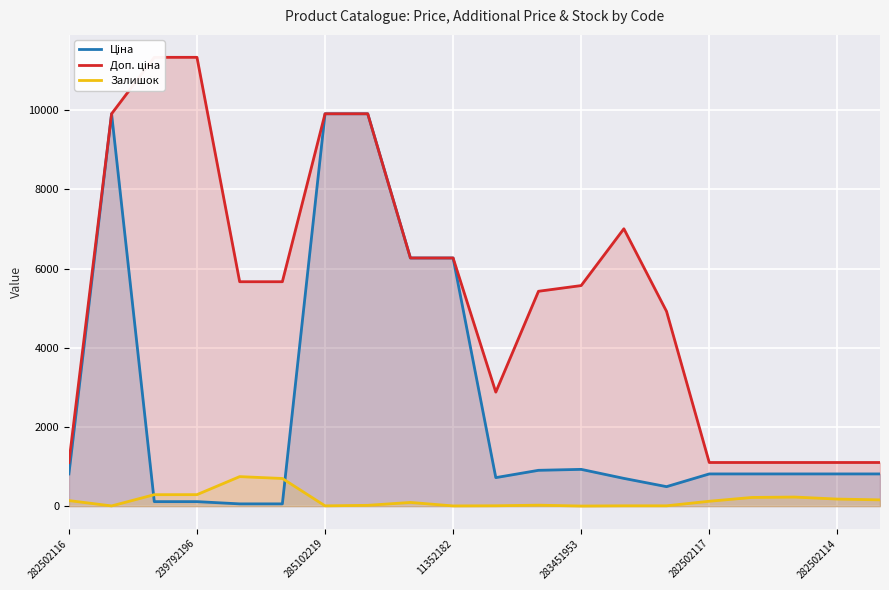

Reading right to left, what are all the values shown in this chart?

Ціна: 813.0	813.0	813.0	813.0	813.0	491.7	700.4	928.3	904.3	719.6	6266.7	6266.7	9908.5	9908.5	56.7	56.7	113.3	113.3	9908.5	813.0
Доп. ціна: 1101.8	1101.8	1101.8	1101.8	1101.8	4917.4	7004.3	5569.9	5425.9	2878.5	6266.7	6266.7	9908.5	9908.5	5667.0	5667.0	11334.0	11334.0	9908.5	1101.8
Залишок: 158.0	178.0	229.0	219.0	123.0	8.0	8.0	2.0	24.0	9.0	5.0	93.0	20.0	7.0	698.0	745.0	290.0	289.0	5.0	140.0